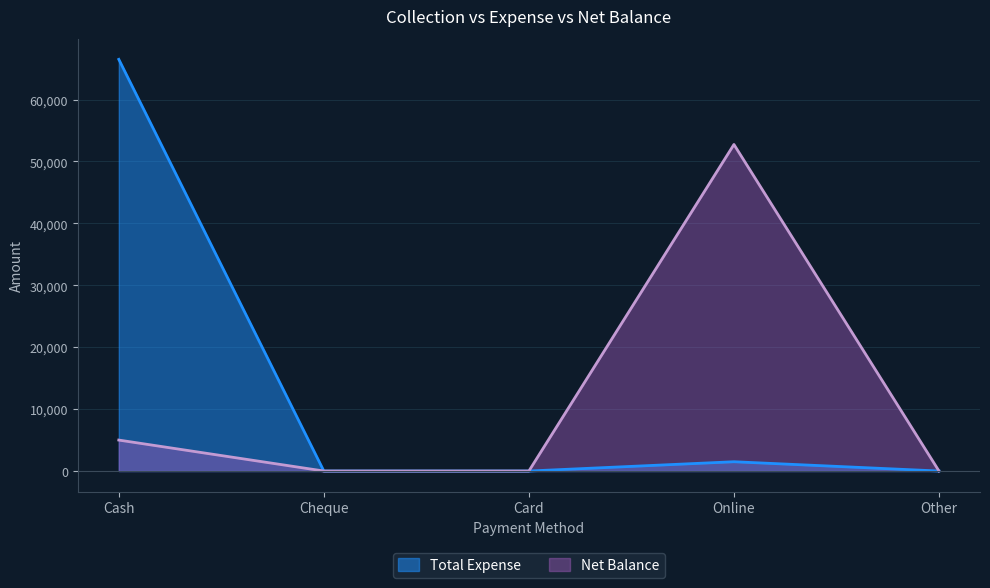

Reading left to right, list all the values displayed in this chart.

Total Expense: Cash=66500	Cheque=0	Card=0	Online=1500	Other=0
Net Balance: Cash=5000	Cheque=0	Card=0	Online=52750	Other=0